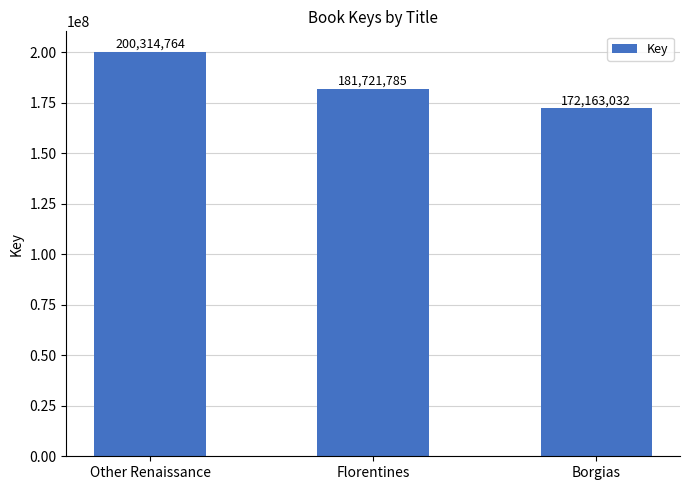

How many data points does each series have?

3